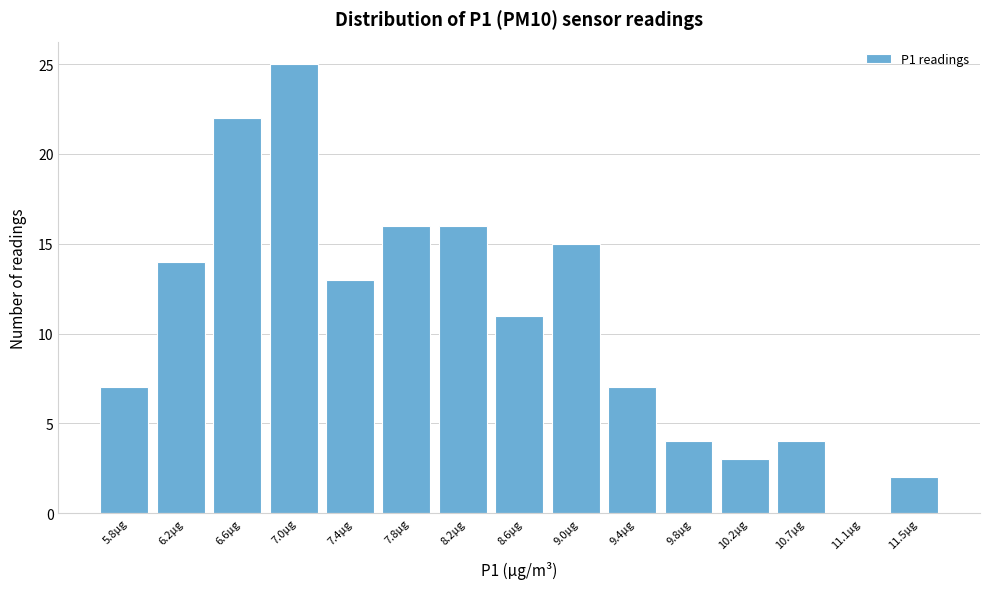

Which range on the x-axis has the tallest bar?

6.80 to 7.20